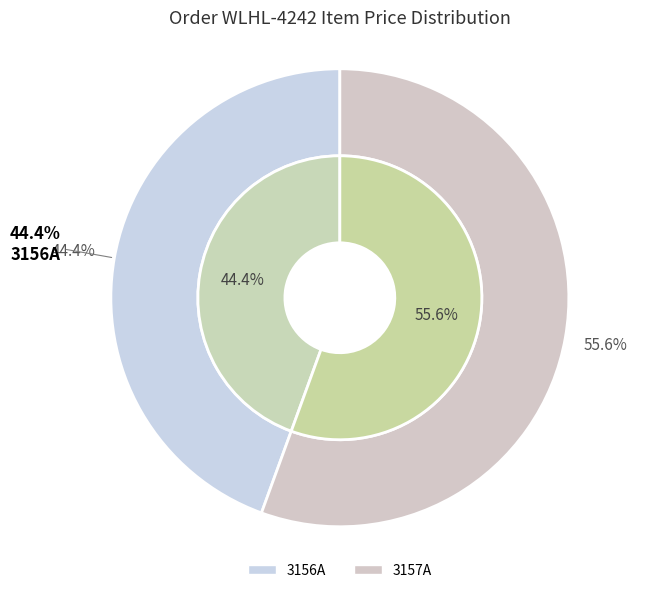

Rank the categories by value from highest to lowest.

3157A, 3156A